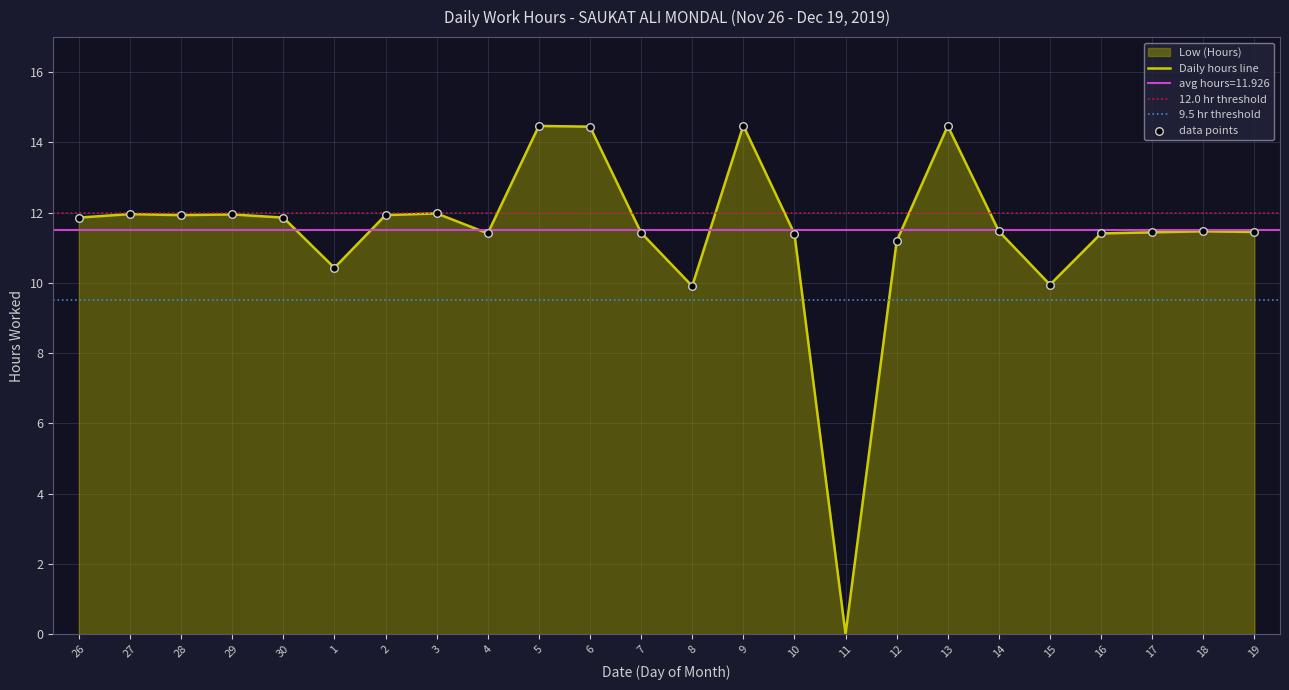

What is the change in value from 6 to 15?

-4.5